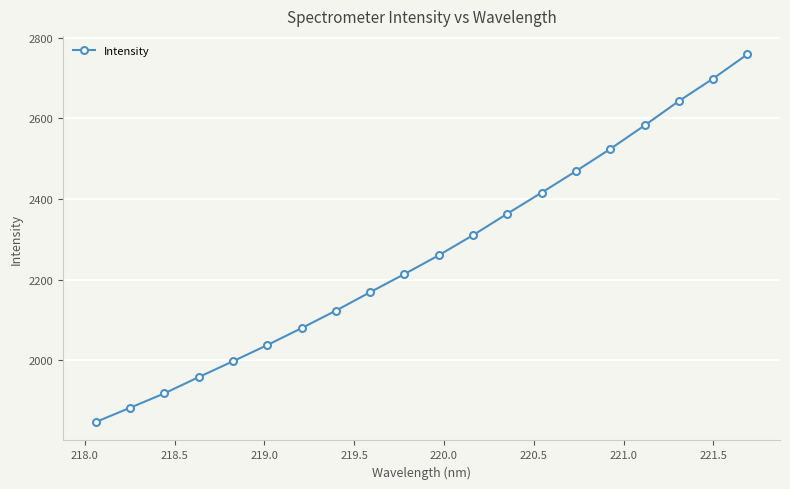

What is the minimum value shown in the chart?

1846.4